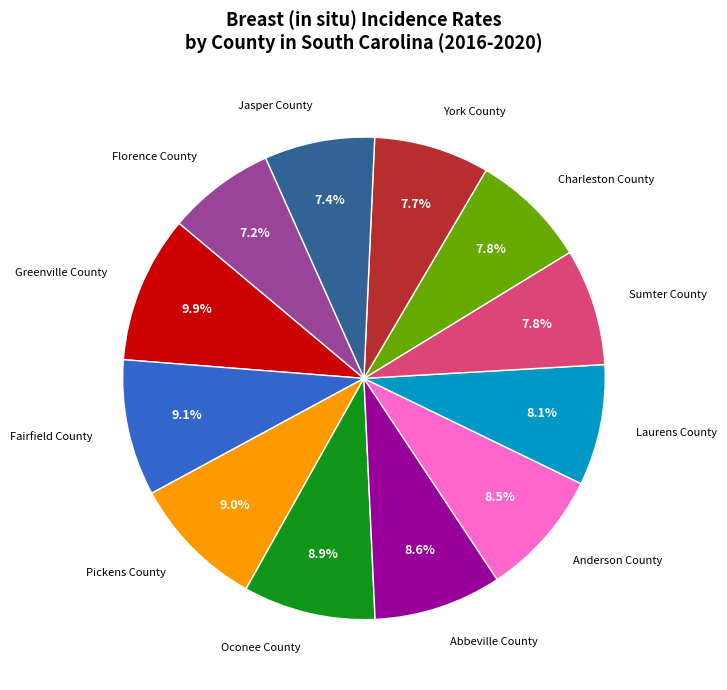

Which category has the biggest portion of the pie?

Greenville County